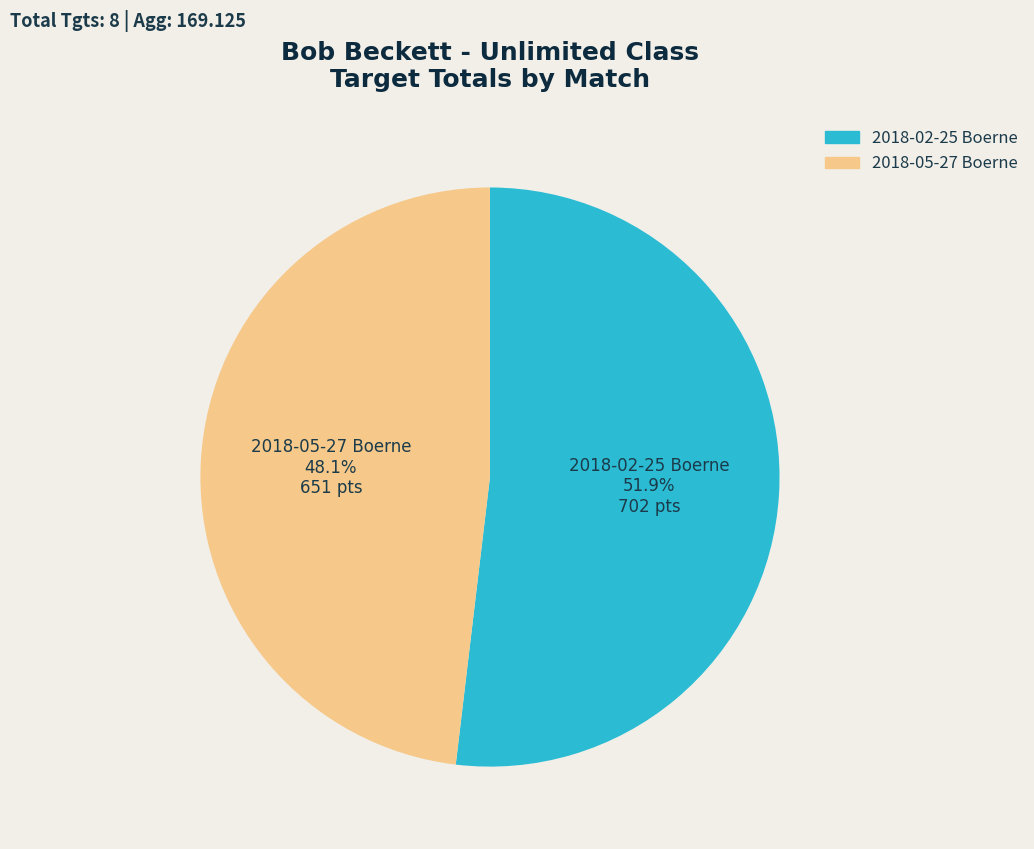

Is the sum of 2018-02-25 Boerne and 2018-05-27 Boerne greater than half?

Yes